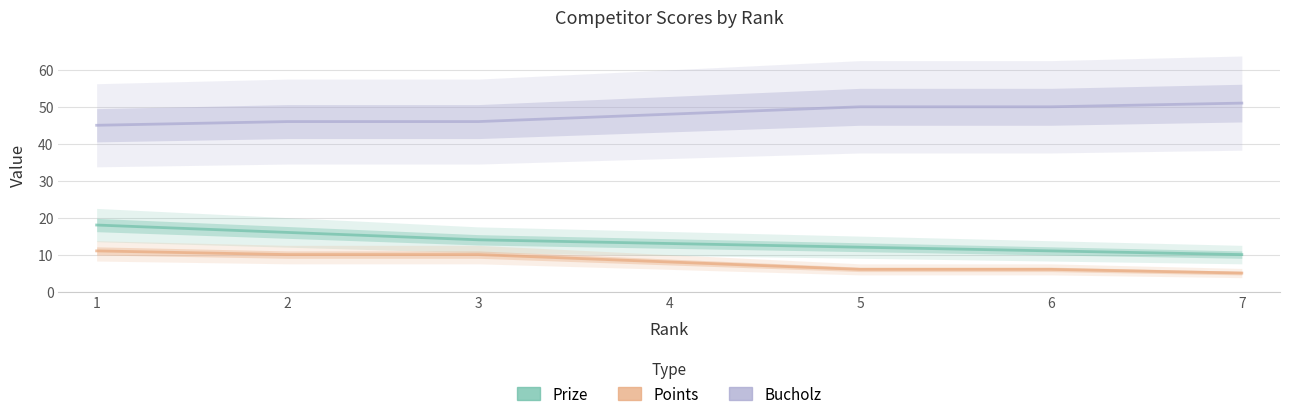

What are all the series names shown in the legend?

Prize, Points, Bucholz